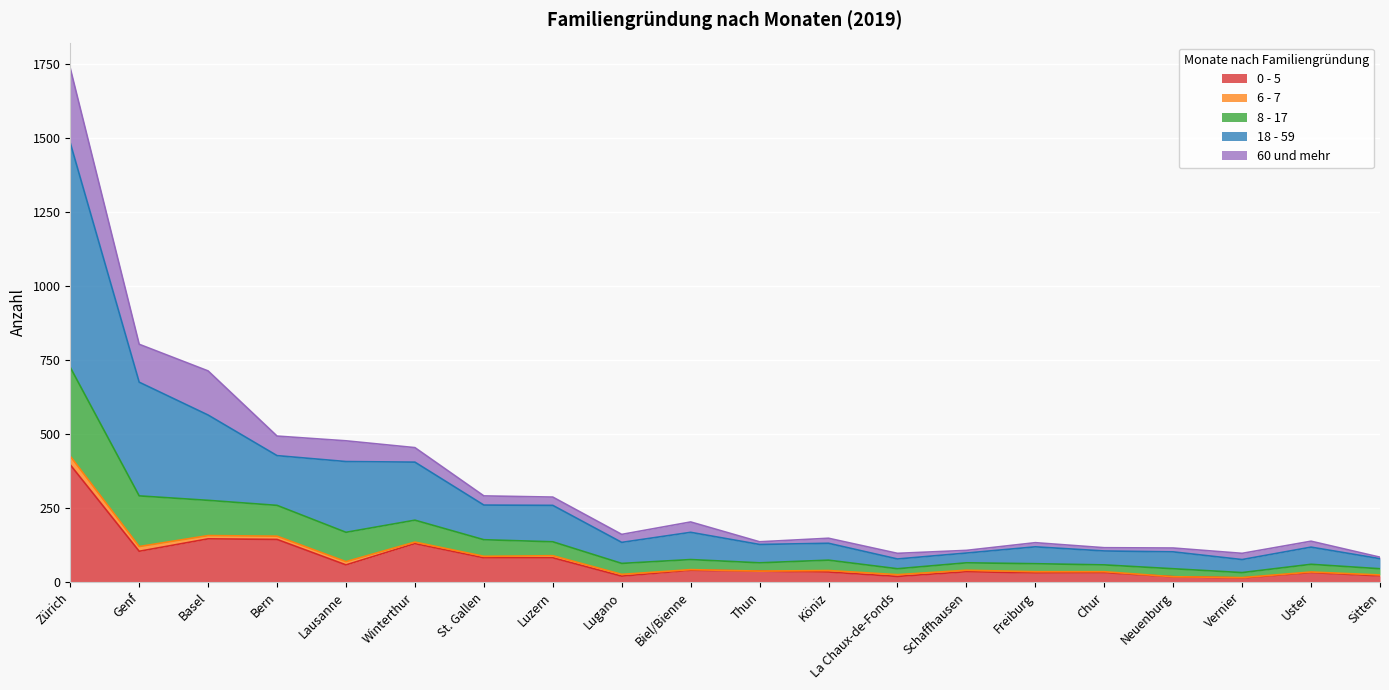

What position from the right is Thun?

10